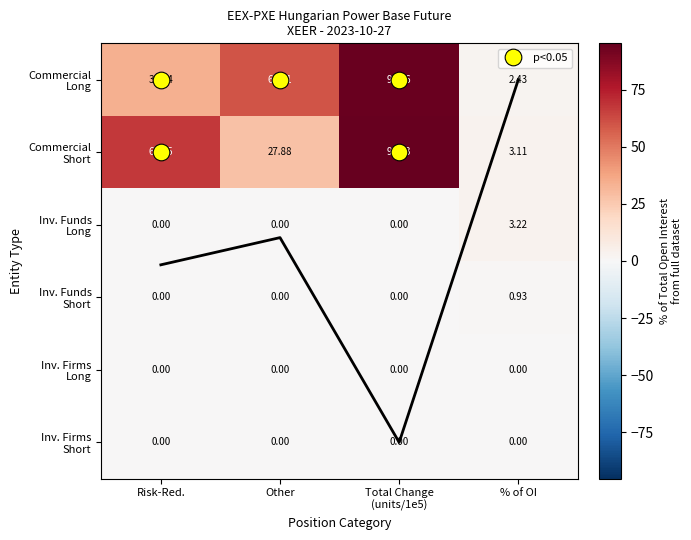

What is the spread (max minus min) of values at Other?

60.2